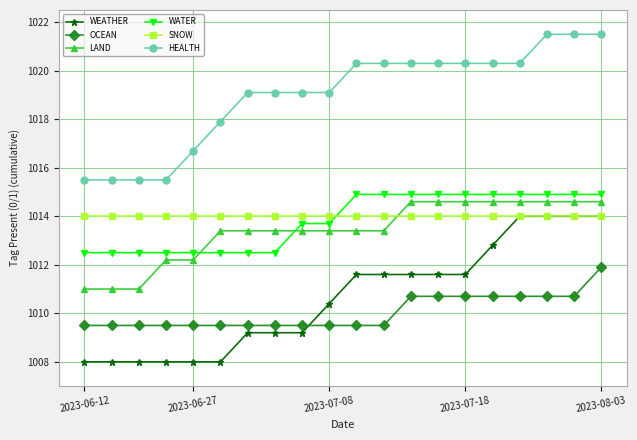

What is the value of the OCEAN point at the 2nd from the left?

1009.5